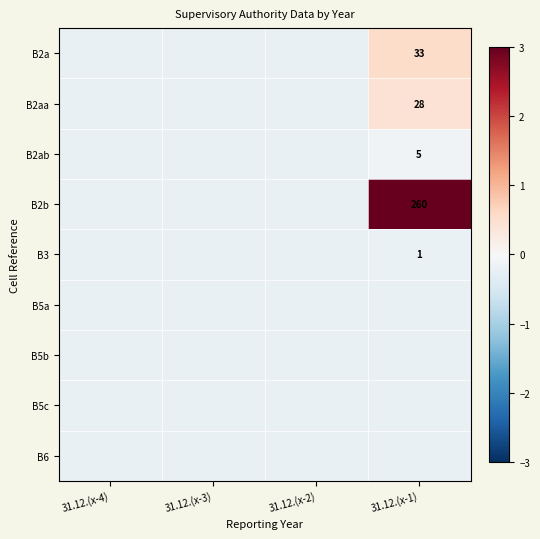

Rank the series at 31.12.(x-1) from highest to lowest value.

B2b, B2a, B2aa, B2ab, B3, B5a, B5b, B5c, B6